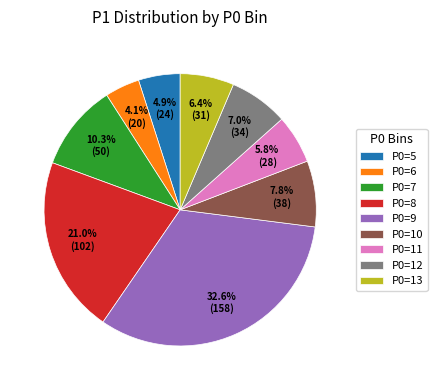

Which category has the biggest portion of the pie?

P0=9